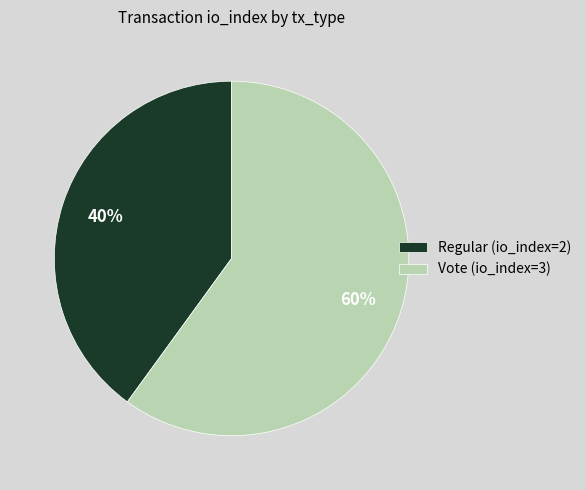

Is it true that Vote (io_index=3) is 47% of the pie?

False